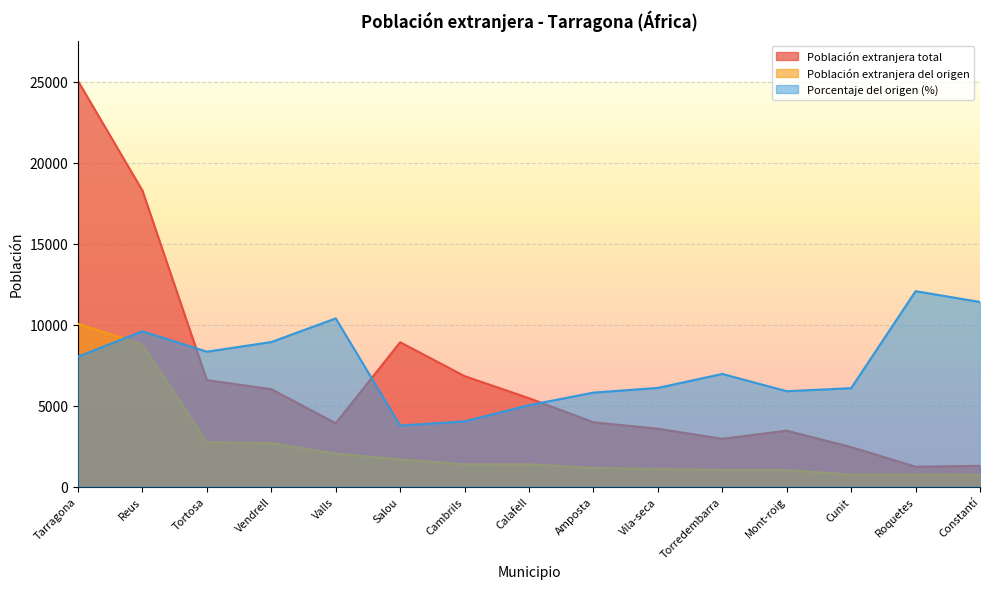

How many lines are shown in the chart?

3